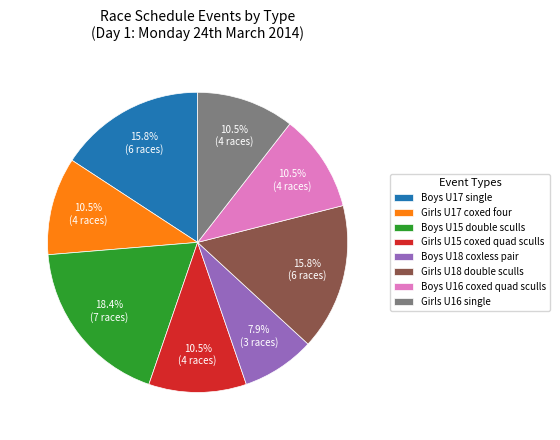

Which slice is the smallest?

Boys U18 coxless pair